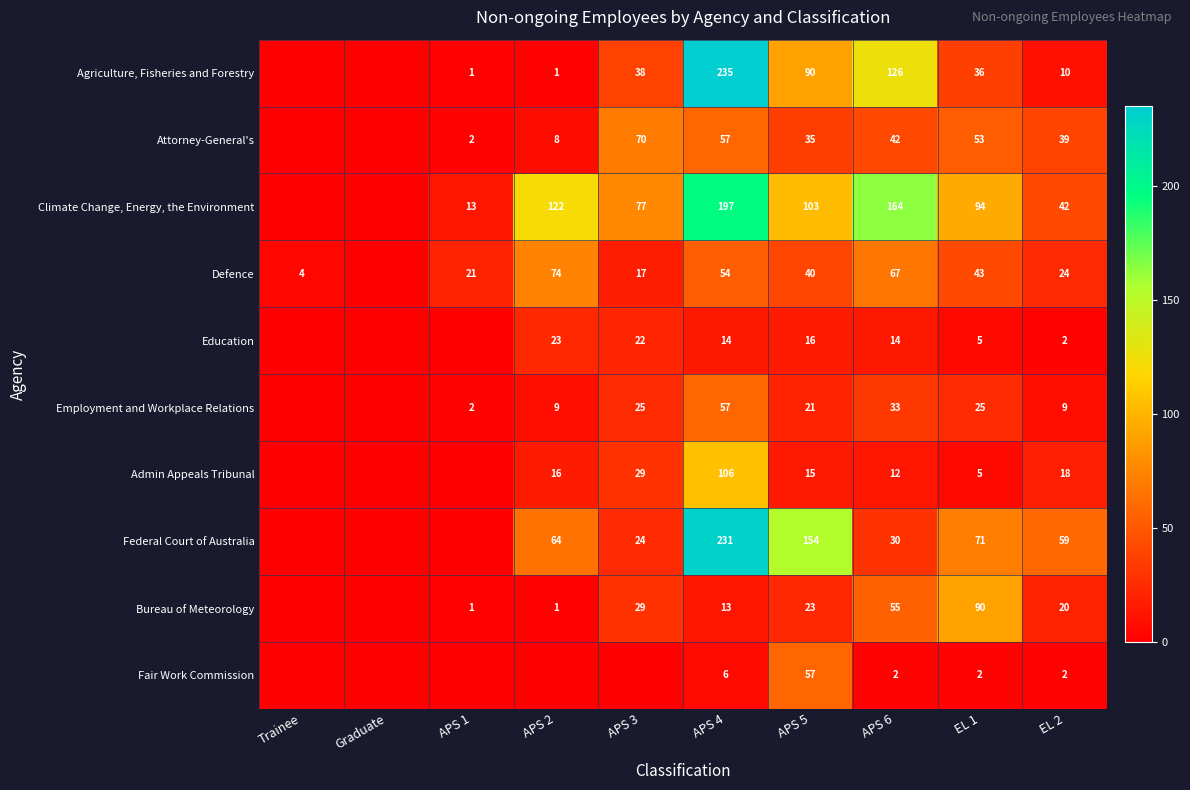

Rank the series at APS 5 from highest to lowest value.

Federal Court of Australia, Climate Change, Energy, the Environment, Agriculture, Fisheries and Forestry, Fair Work Commission, Defence, Attorney-General's, Bureau of Meteorology, Employment and Workplace Relations, Education, Admin Appeals Tribunal